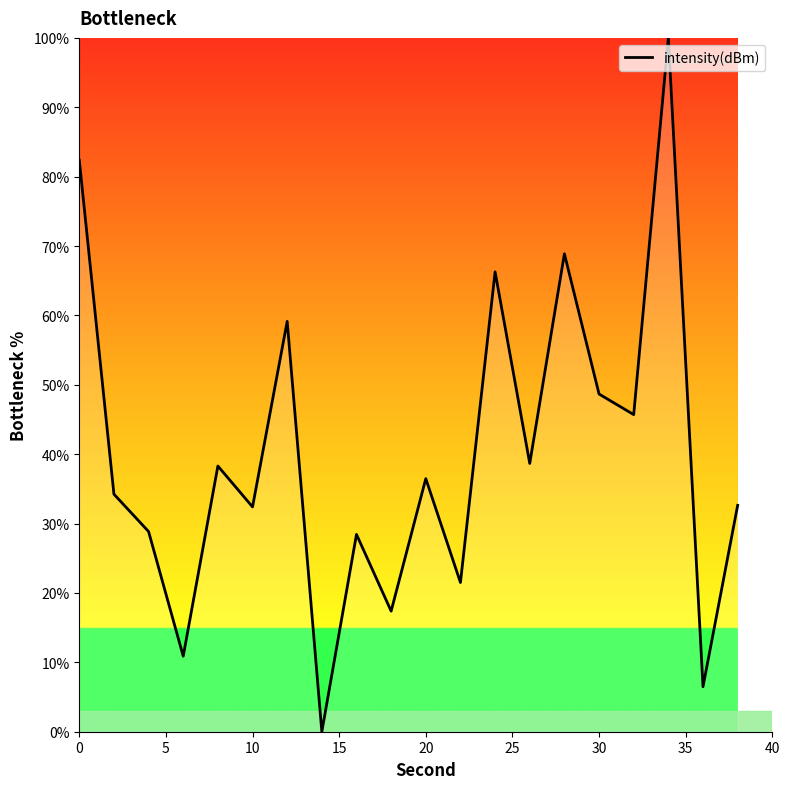

What is the greatest value displayed?

100.0